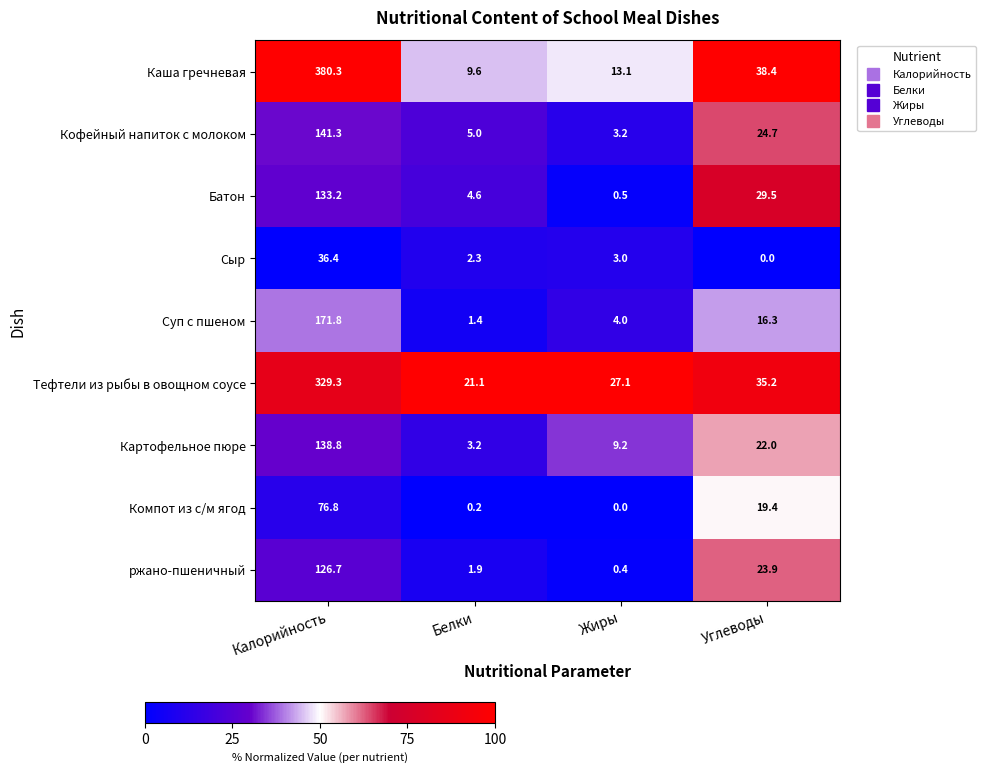

Which series has the largest total across all categories?

Каша гречневая